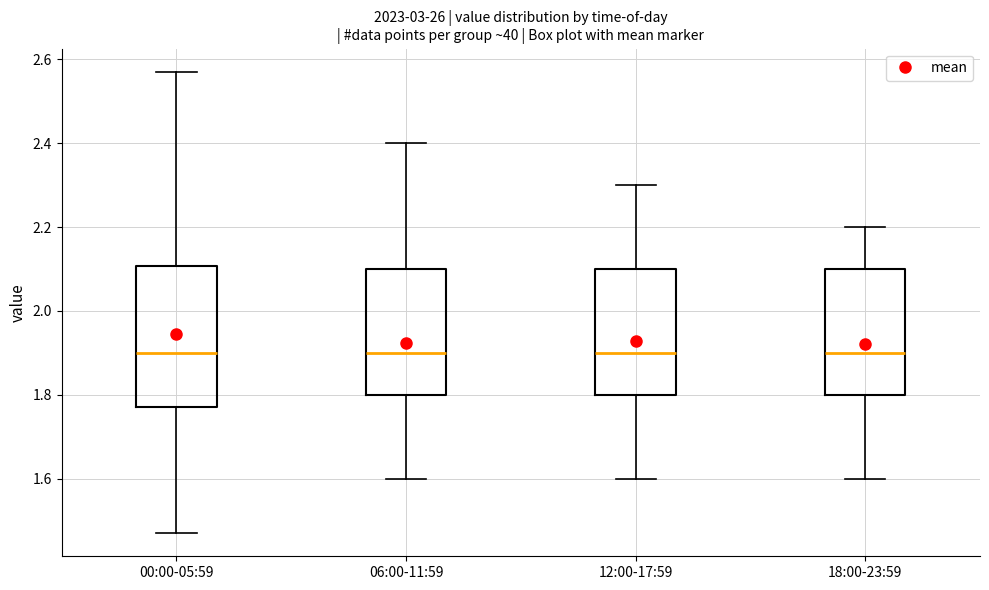

Where does the upper whisker of the box for 06:00-11:59 end on the y-axis? The values are not printed on the chart, so give them approximately, as read against the axis.

2.40